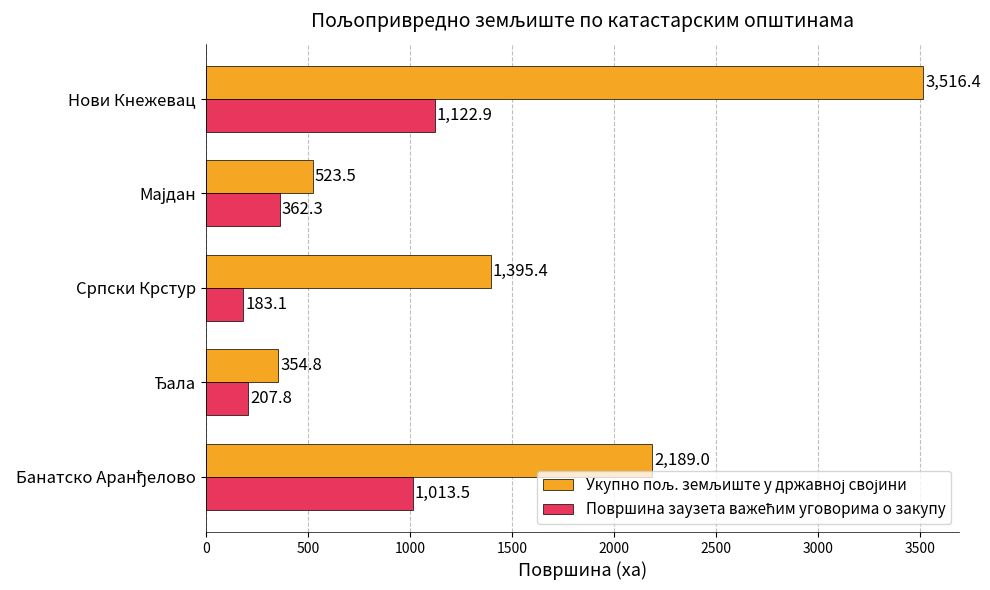

At which category is the sum across all series the highest?

Нови Кнежевац